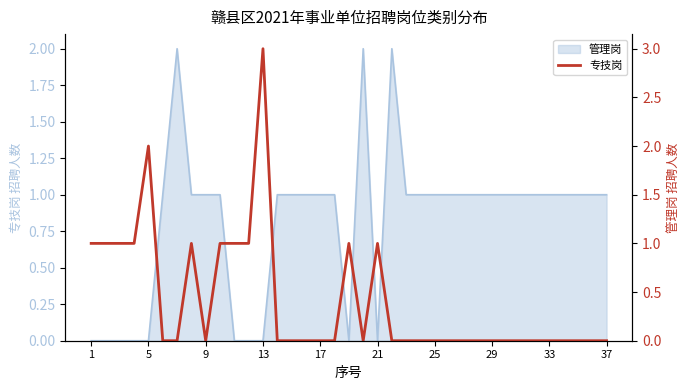

At which label is the value closest to 1?

1